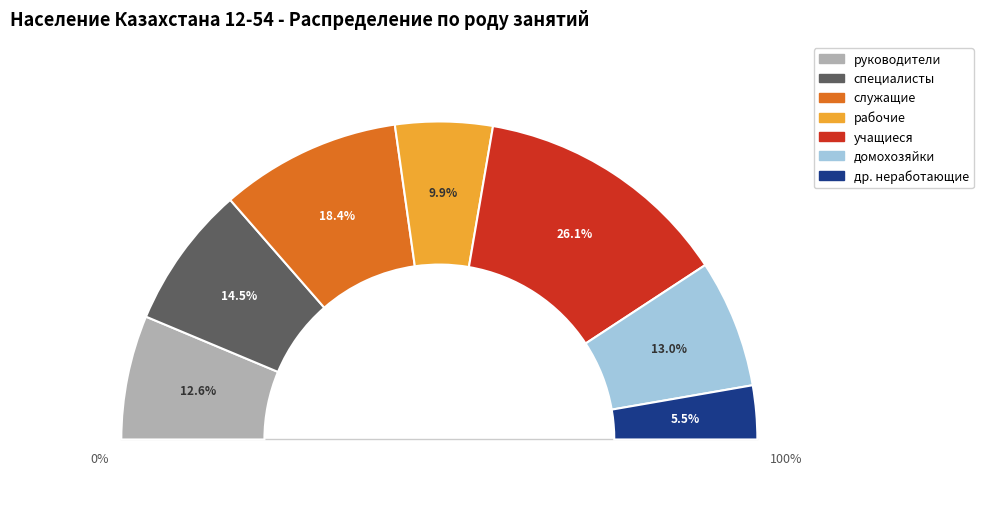

To the nearest percent, what percentage of the pie is служащие?

18%